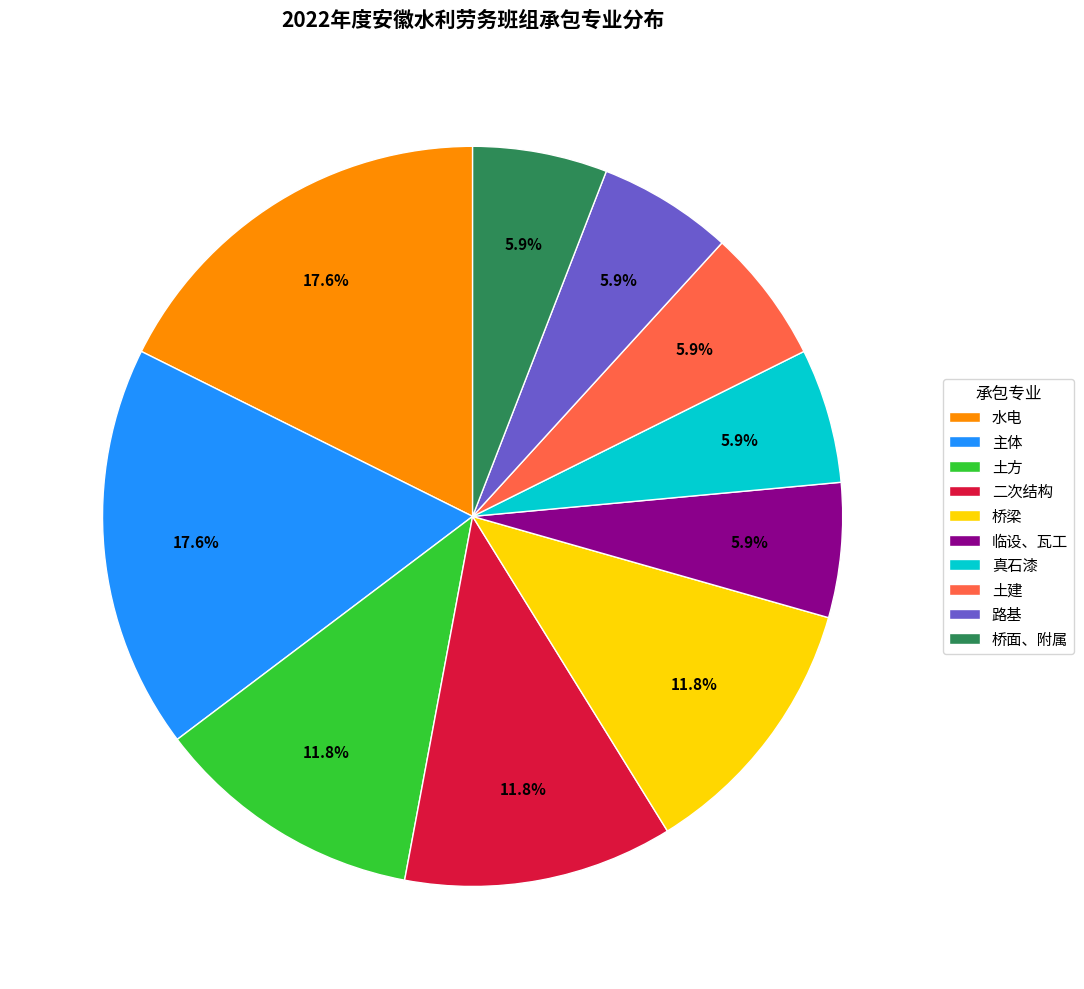

How many segments does this pie chart have?

10